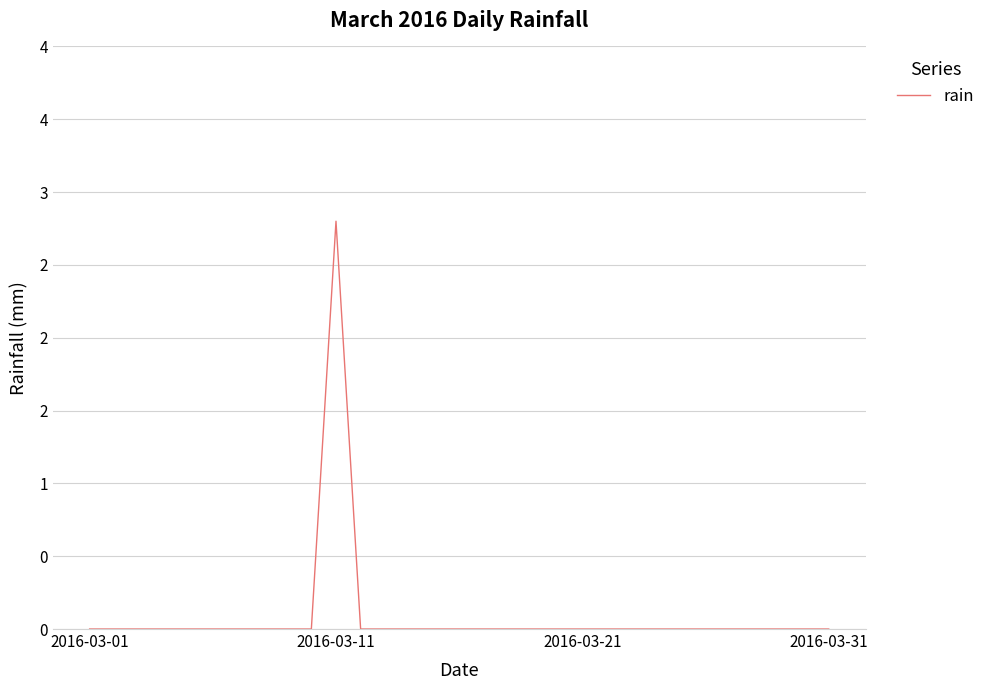

True or false: there are more than 1 points higher than both neighbors.

False